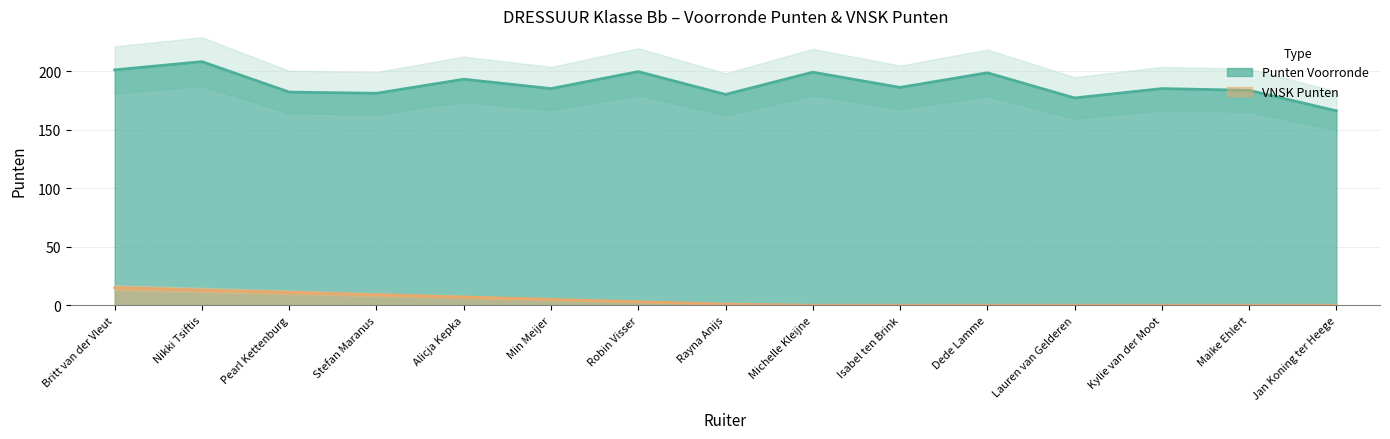

What position from the left is Michelle Kleijne?

9